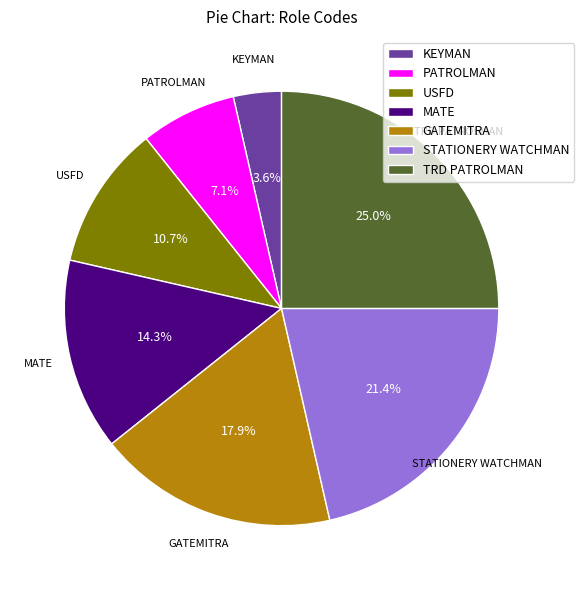

To the nearest percent, what percentage of the pie is GATEMITRA?

18%